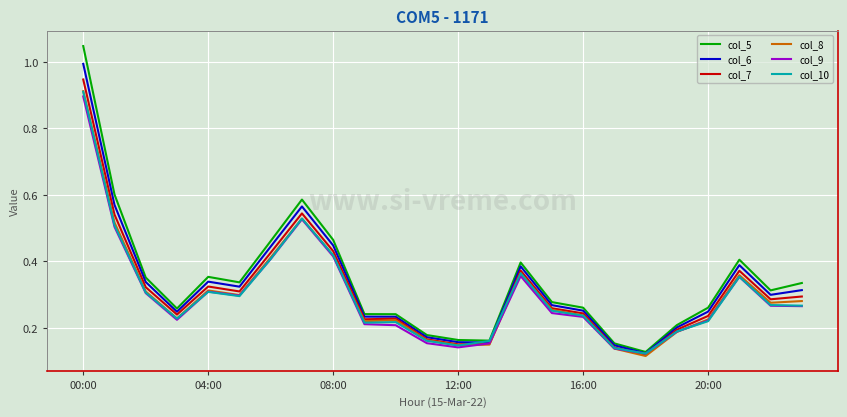

Which series has the largest range (max minus min)?

col_5